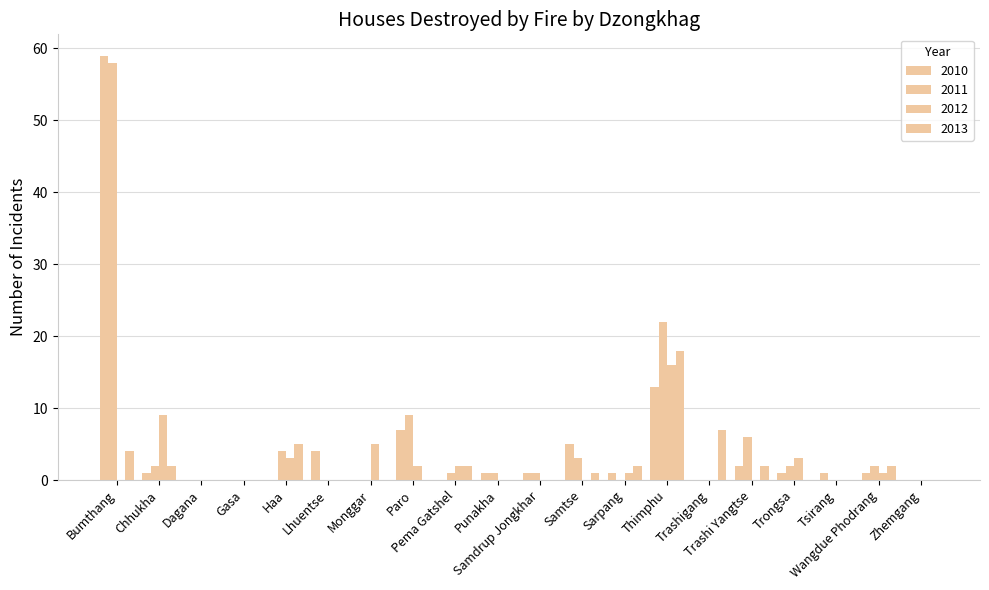

How many groups of bars are there?

20